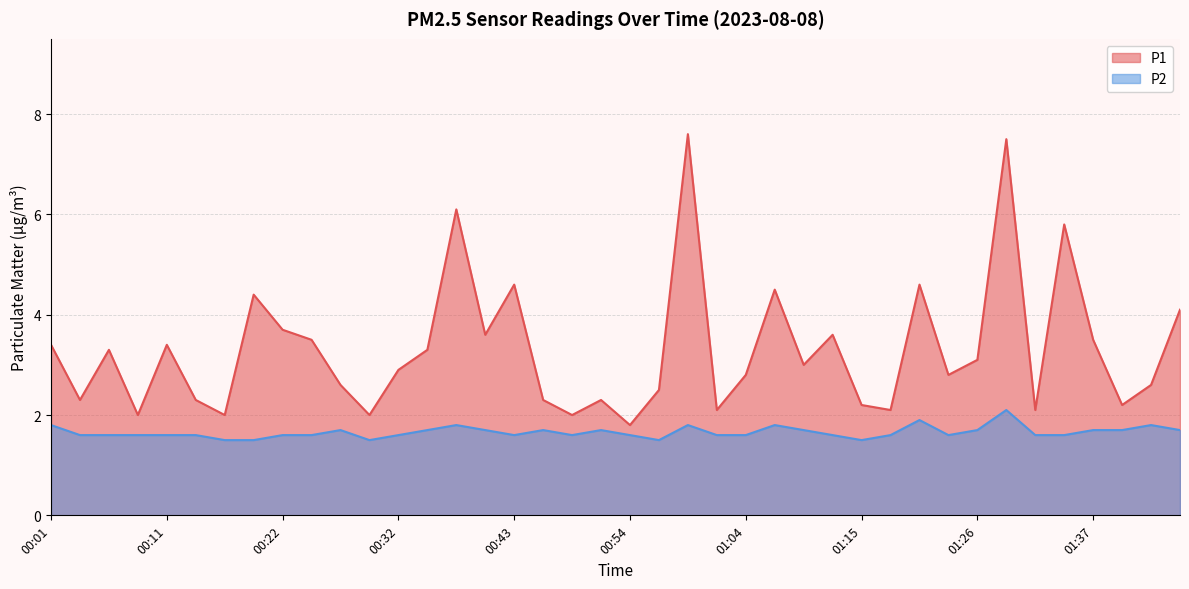

True or false: P1 has more than 0 points higher than both neighbors.

True